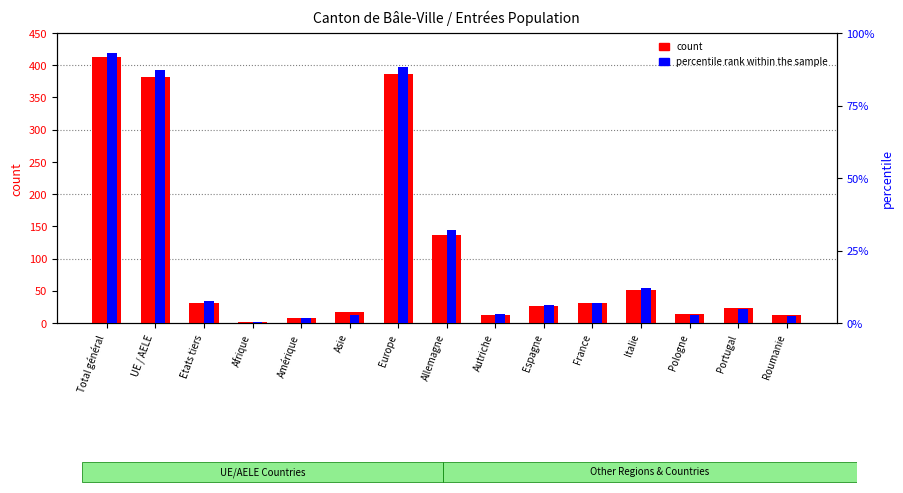

How many data points in count are less than 27?

7